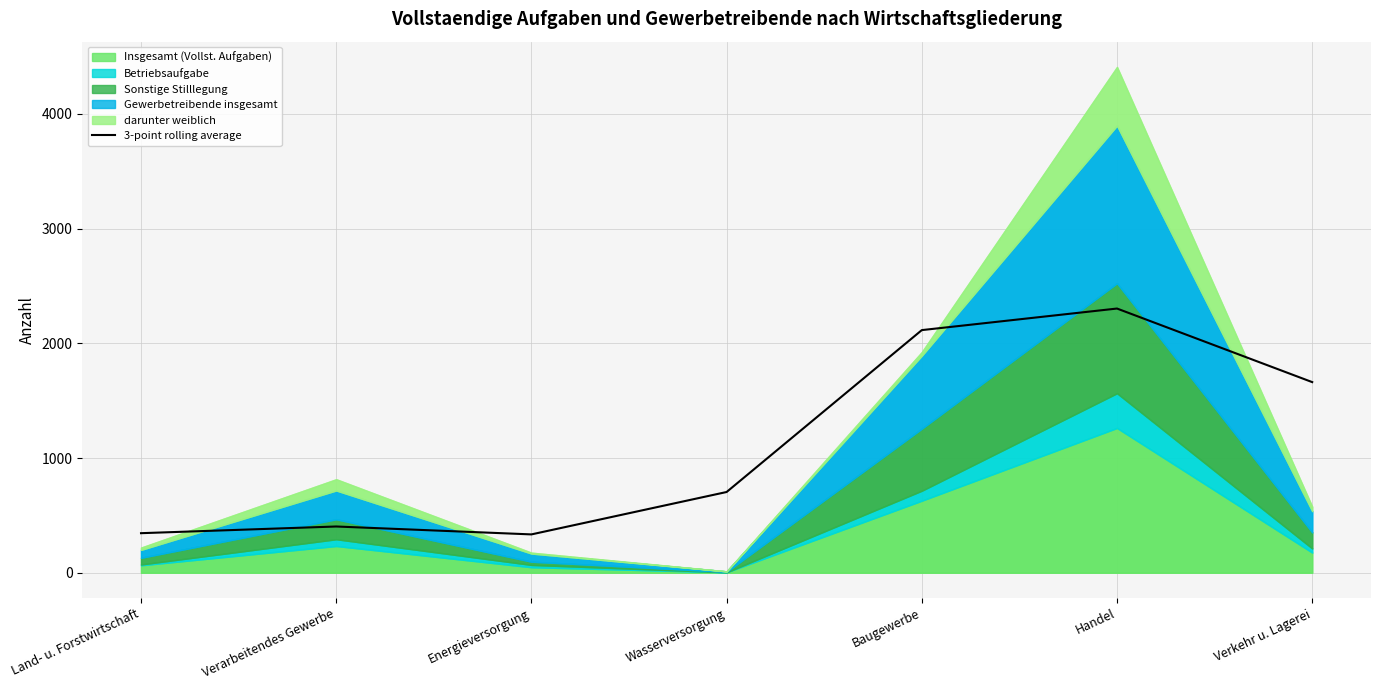

What is the change in value from Energieversorgung to Baugewerbe?

+1781.0